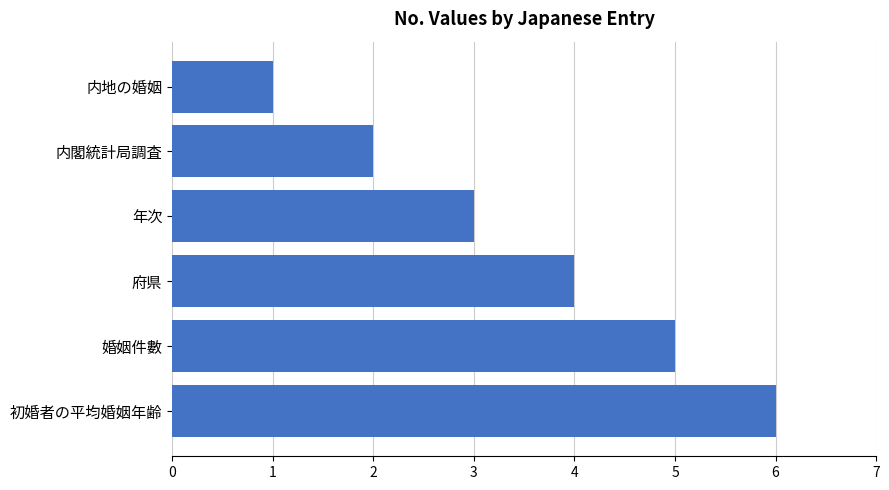

Count the values in the range 2 to 5.

4